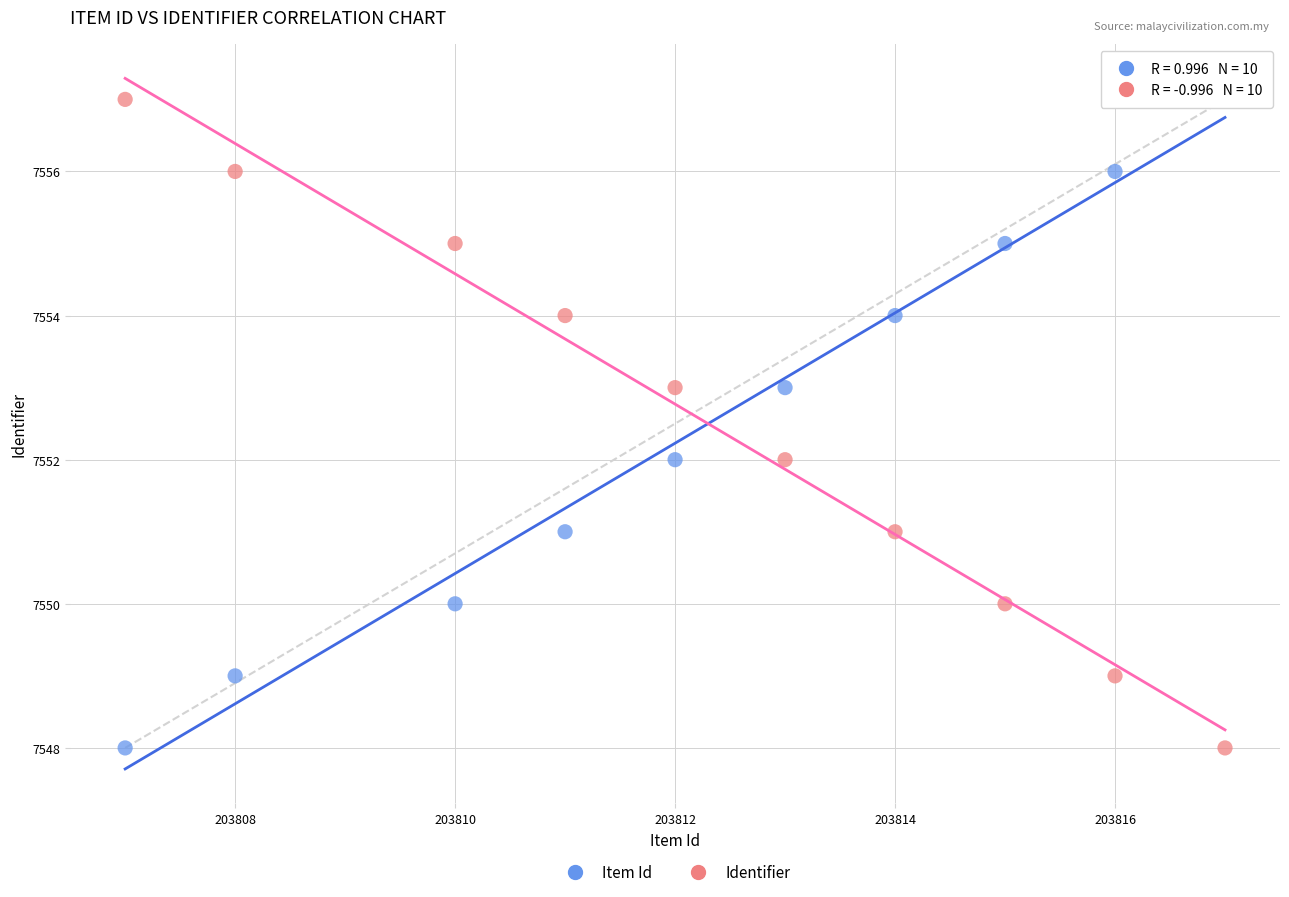

Across all data points, what is the range of X values (max minus min)?

10